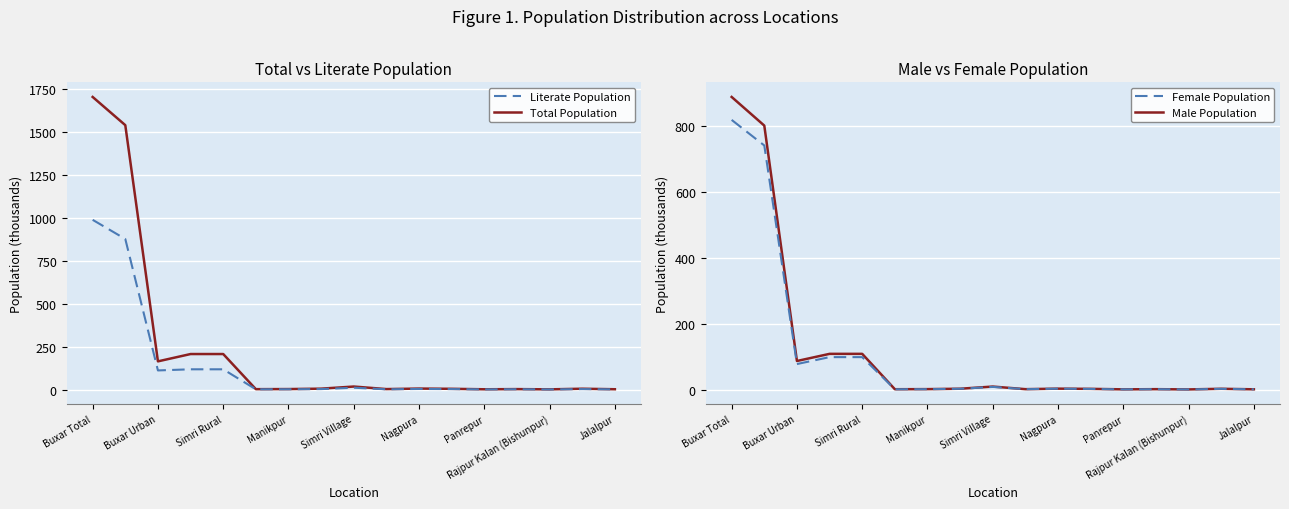

How many interior local valleys does the Female Population series have?

5